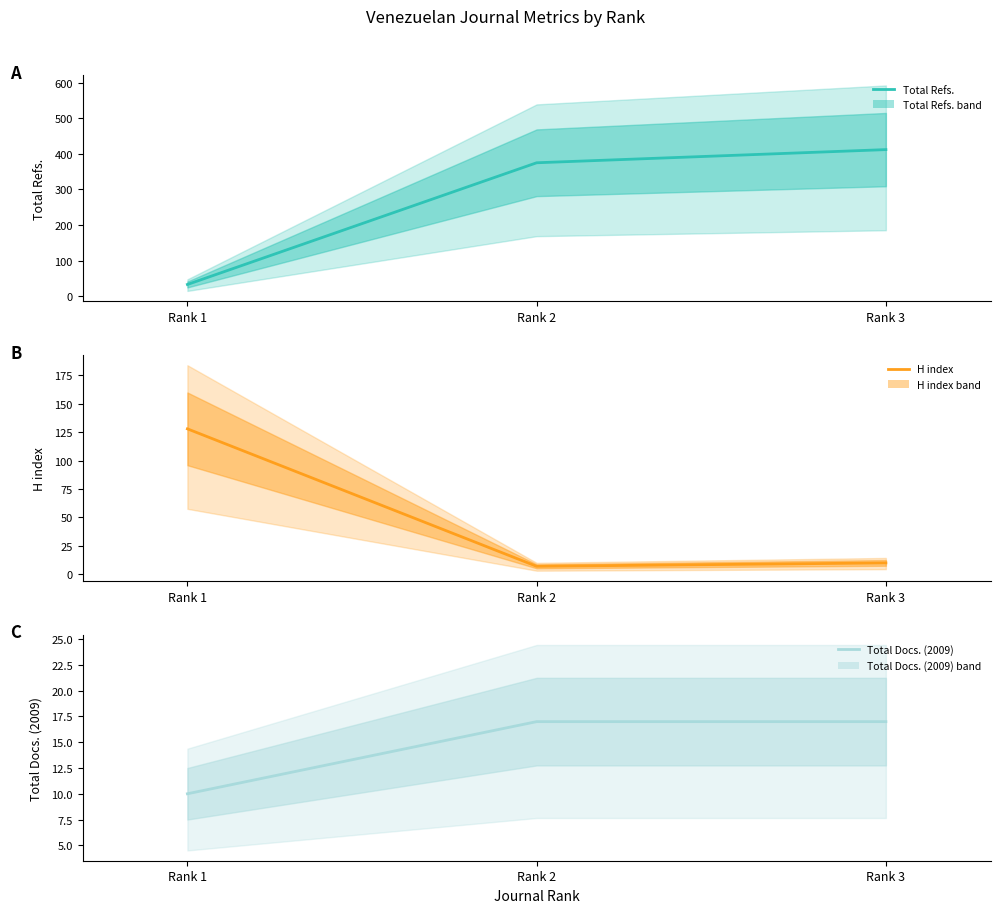

What is the difference between the Total Refs. values at Rank 2 and Rank 3?

37